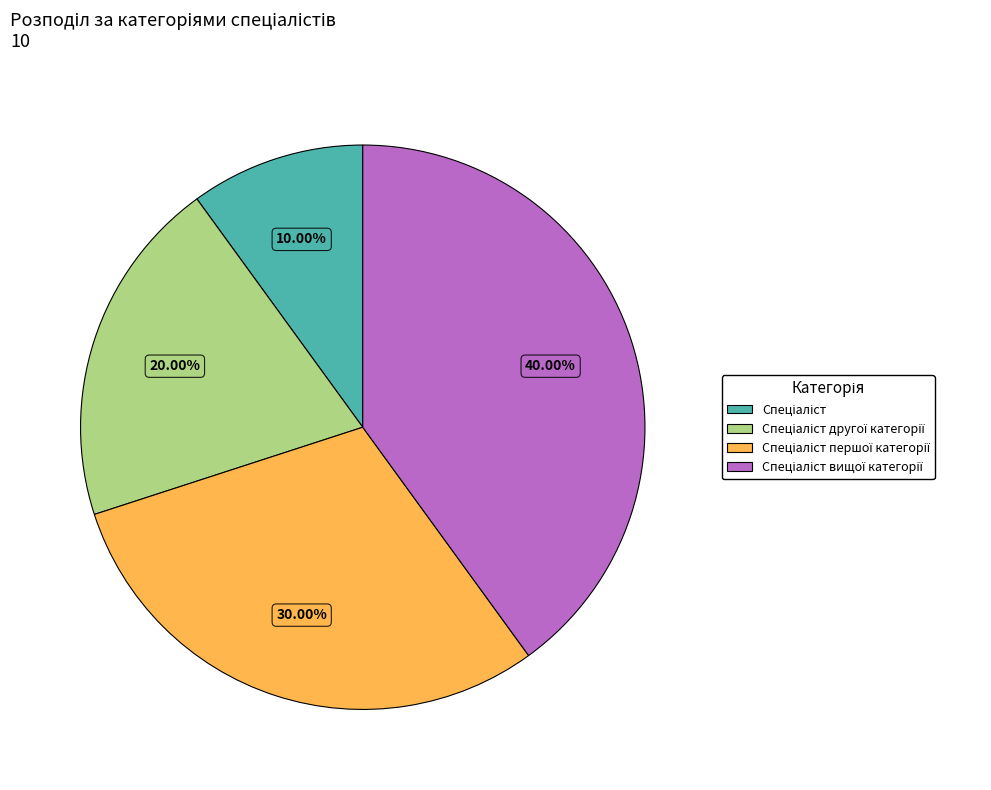

Is there a majority slice in this chart?

No